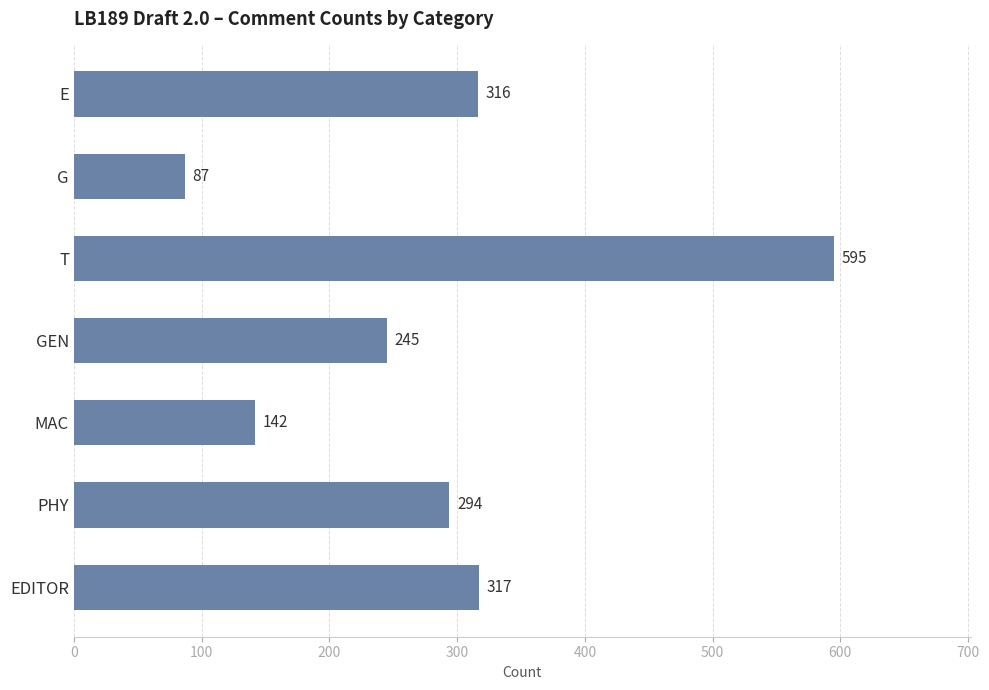

Reading top to bottom, what are all the values shown in this chart?

316	87	595	245	142	294	317